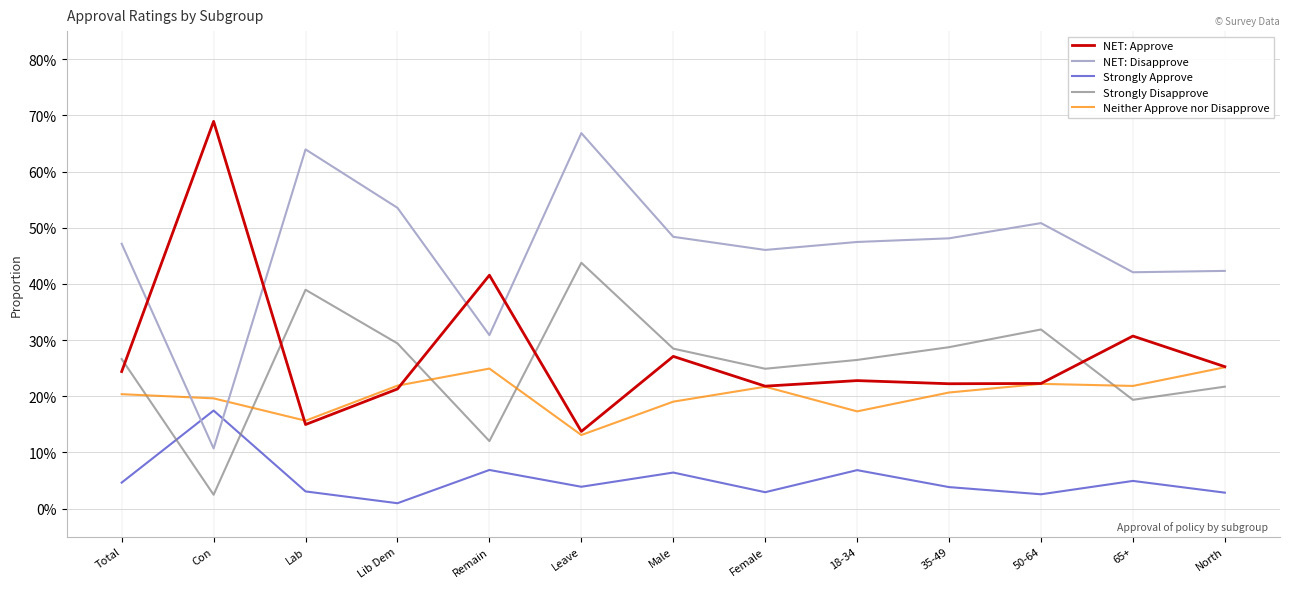

Which has a higher value, 65+ or 35-49?

65+